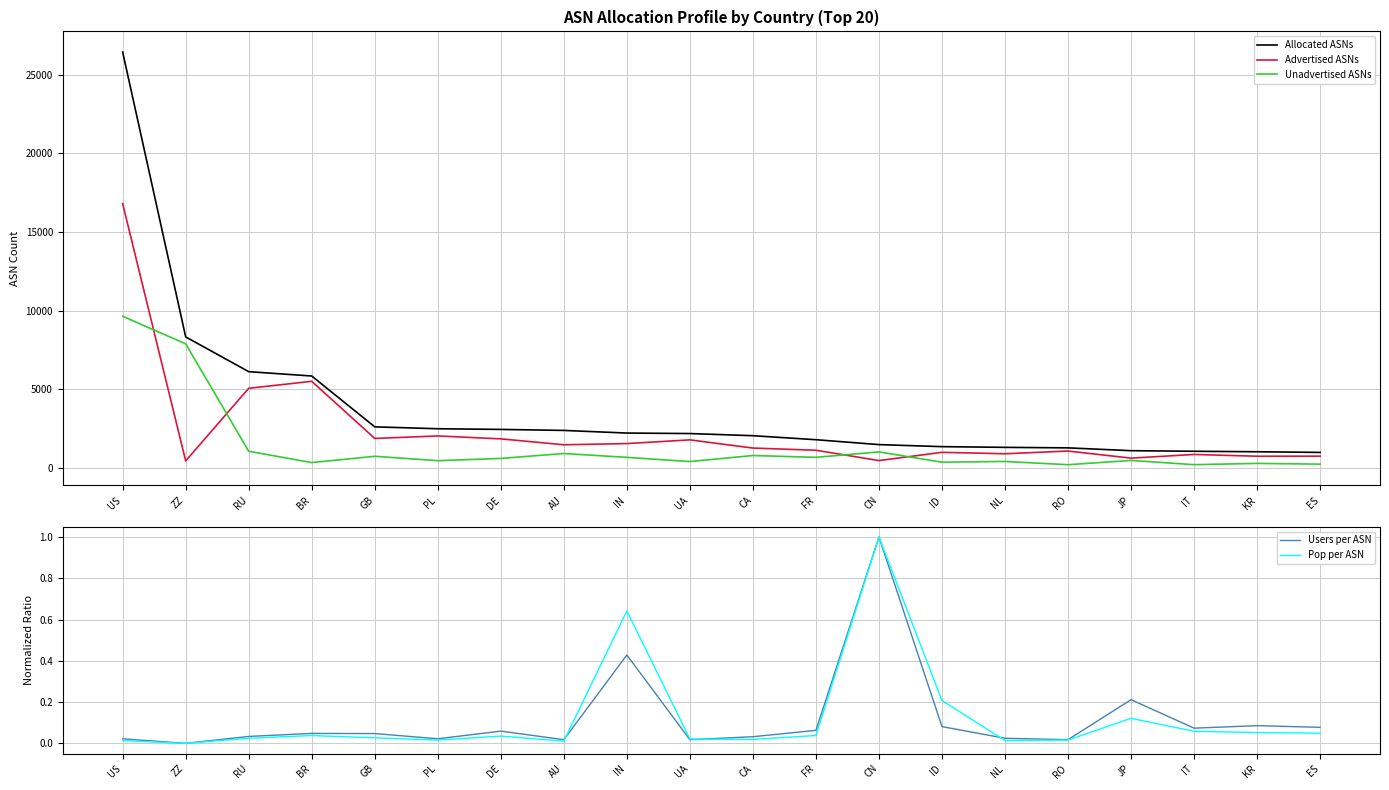

How many values in Pop per ASN are above zero?

19